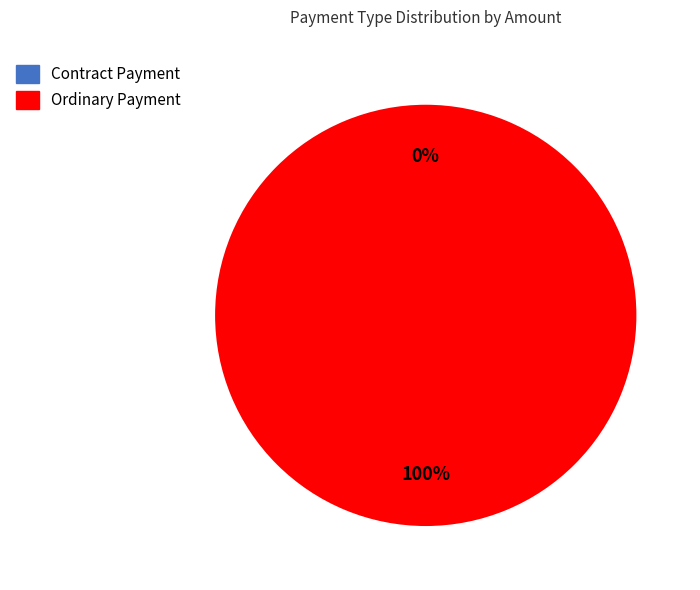

To the nearest percent, what is the difference between the largest and smallest slice percentages?

100%